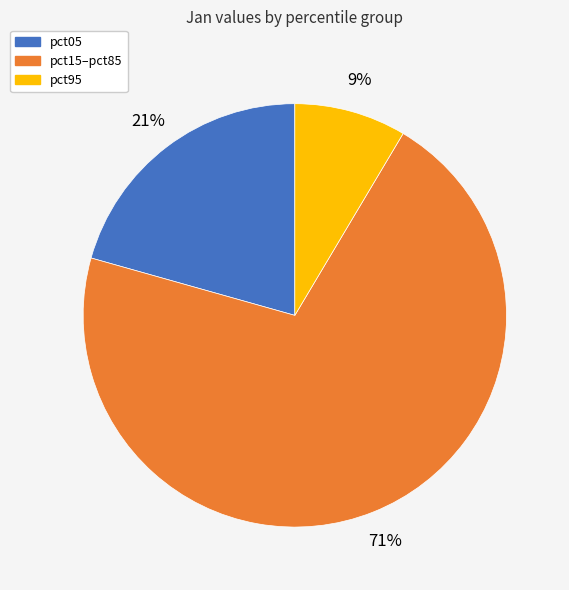

To the nearest percent, what is the average slice percentage?

33%